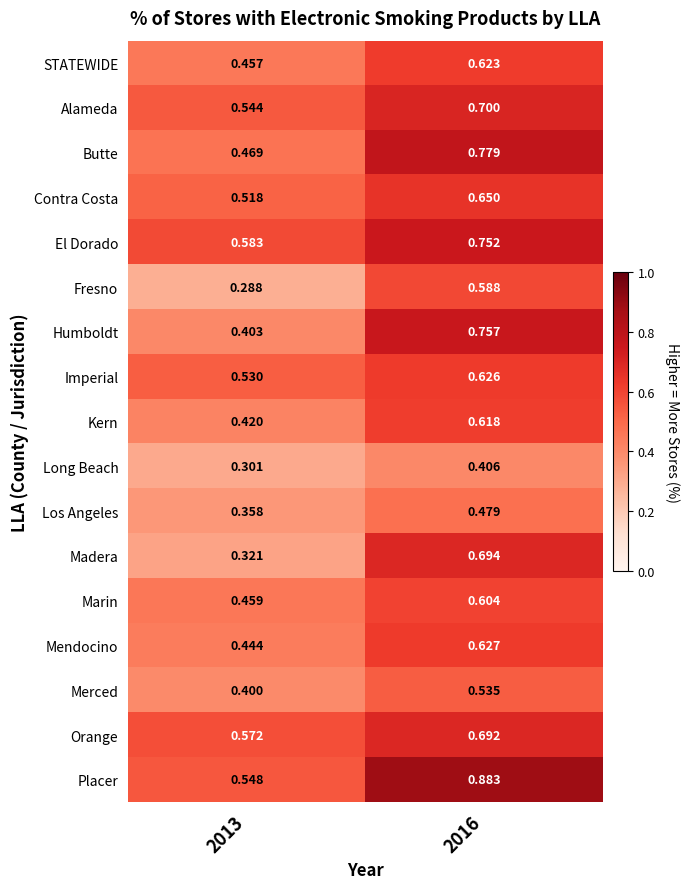

Rank the series by their maximum value, from lowest to highest.

Long Beach, Los Angeles, Merced, Fresno, Marin, Kern, STATEWIDE, Imperial, Mendocino, Contra Costa, Orange, Madera, Alameda, El Dorado, Humboldt, Butte, Placer